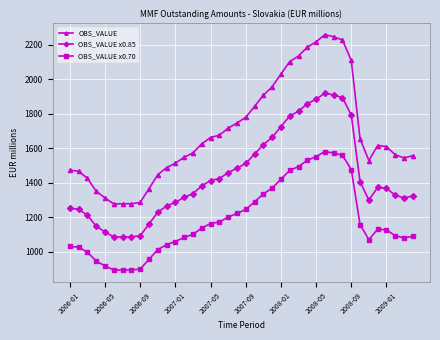

At how many categories does at least one series exceed 991?

40